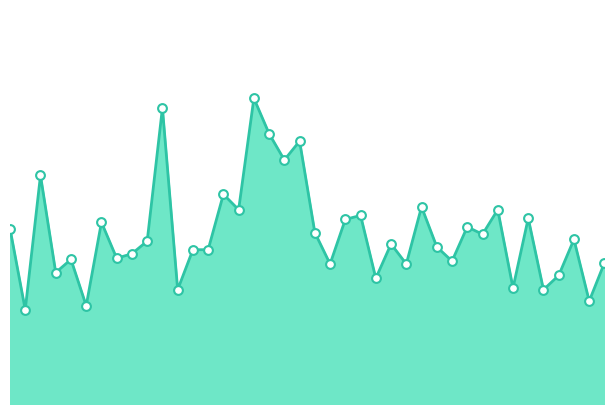

Is this an area chart (filled region under the line)?

Yes